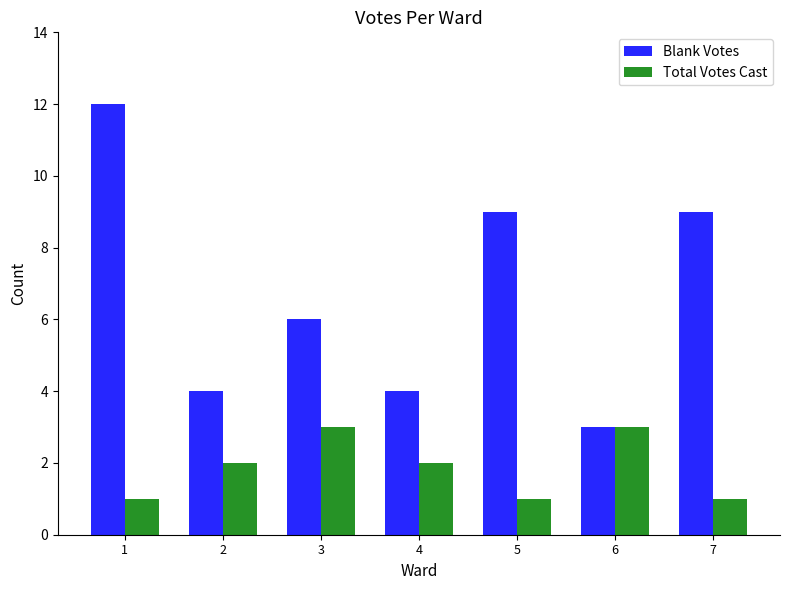

Reading left to right, transcribe all the data shown in this chart.

Blank Votes: 1=12	2=4	3=6	4=4	5=9	6=3	7=9
Total Votes Cast: 1=1	2=2	3=3	4=2	5=1	6=3	7=1